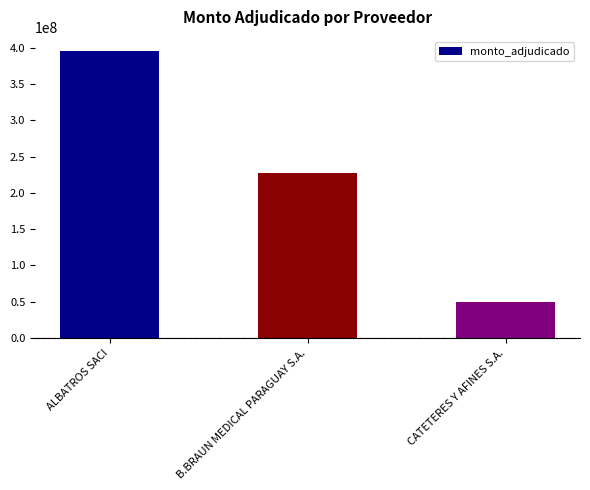

What is the smallest value displayed?

49881084